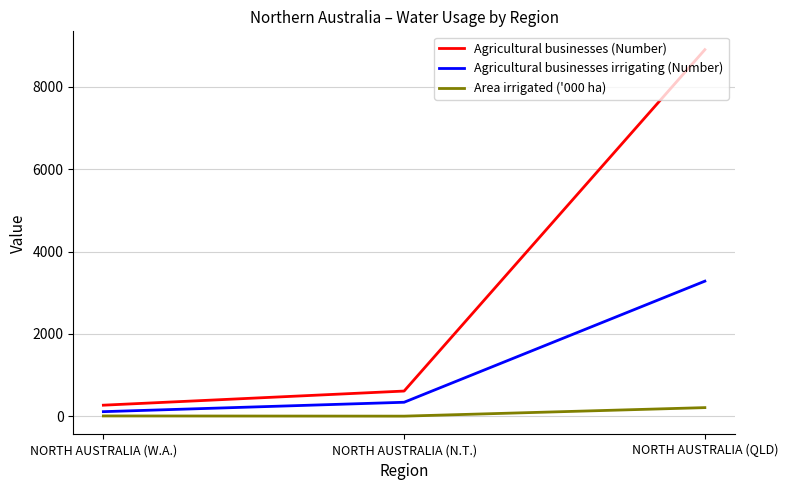

What is the greatest value displayed?

8899